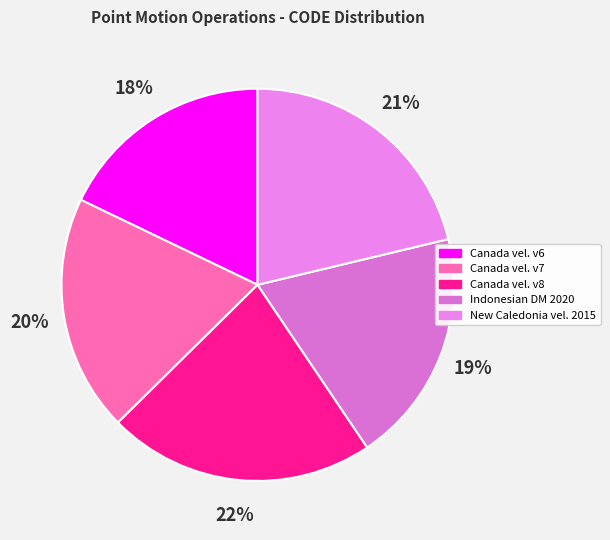

How many segments does this pie chart have?

5